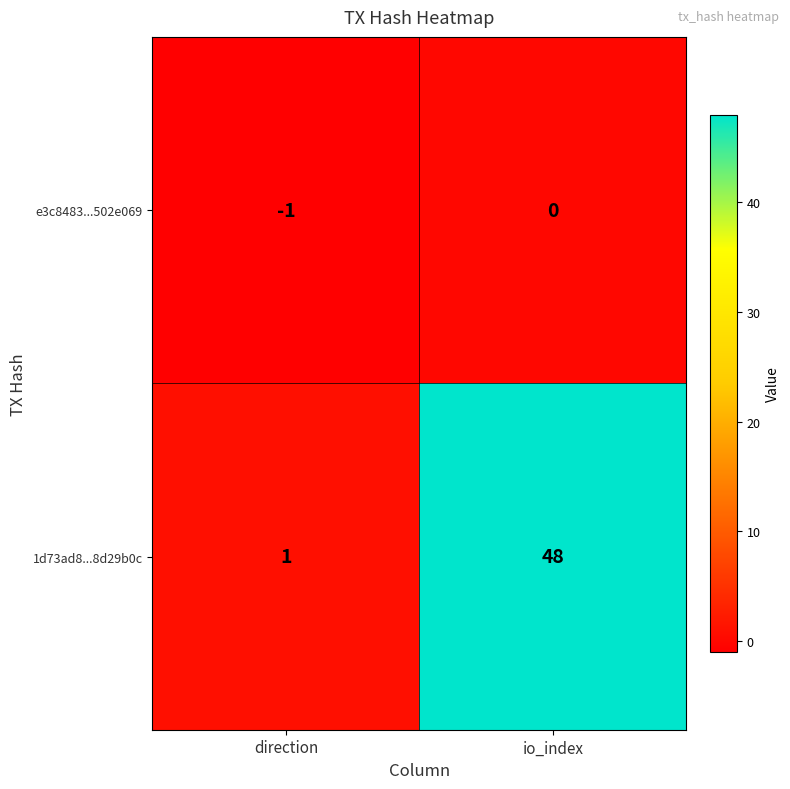

At which label is e3c8483...502e069 closest to 0?

io_index